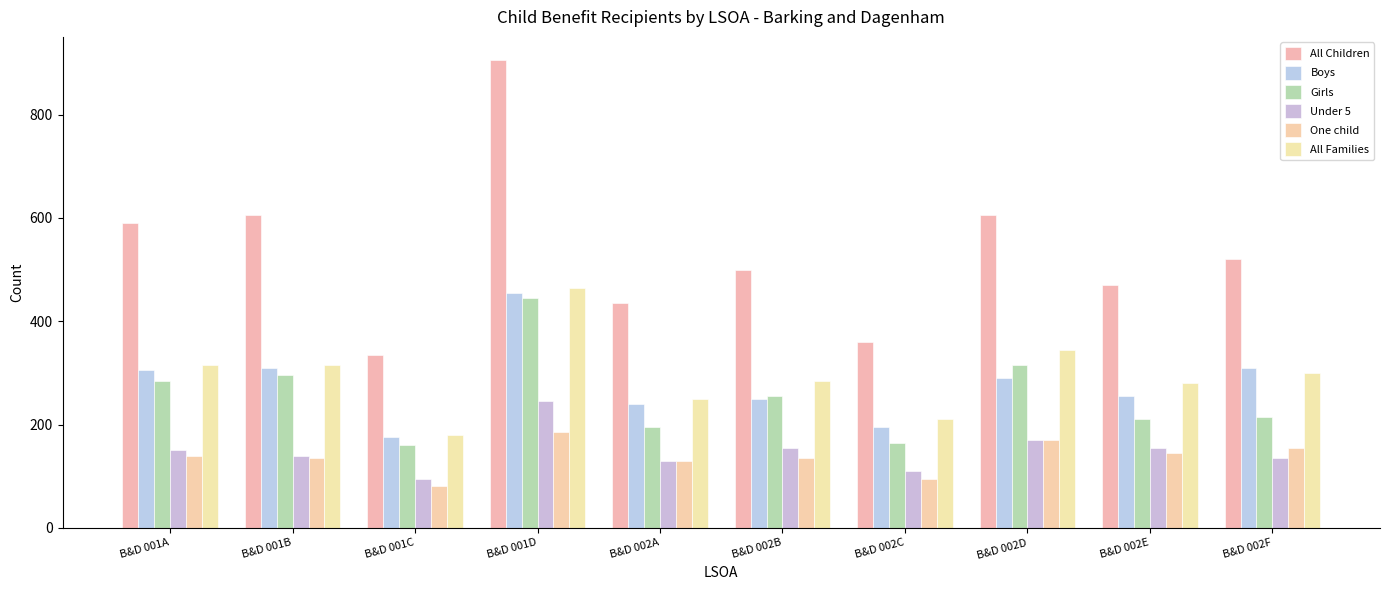

True or false: Girls has a value of 160 at B&D 001A.

False